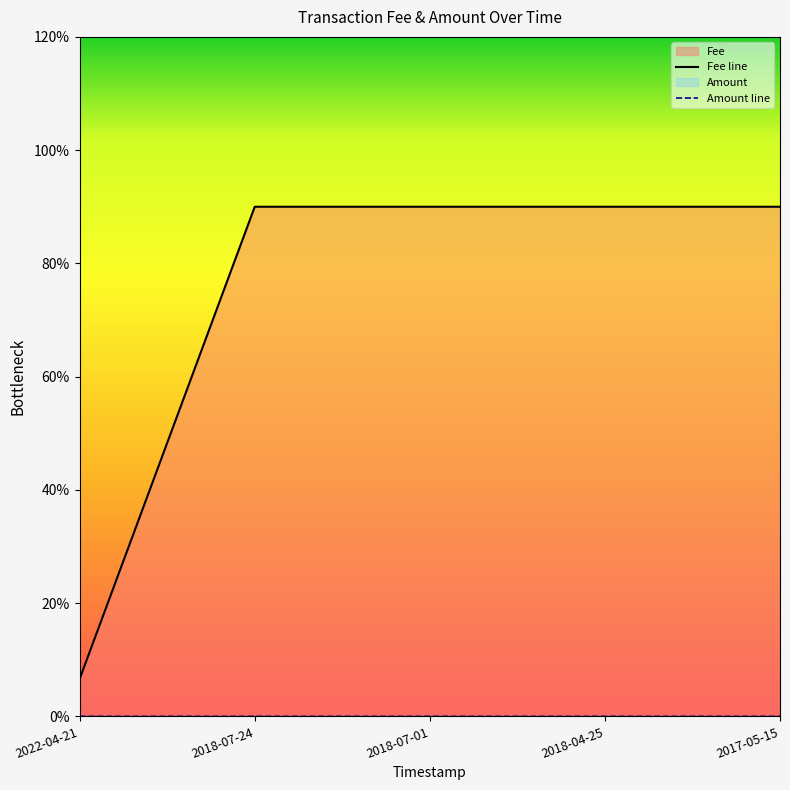

How many series are shown in this chart?

2